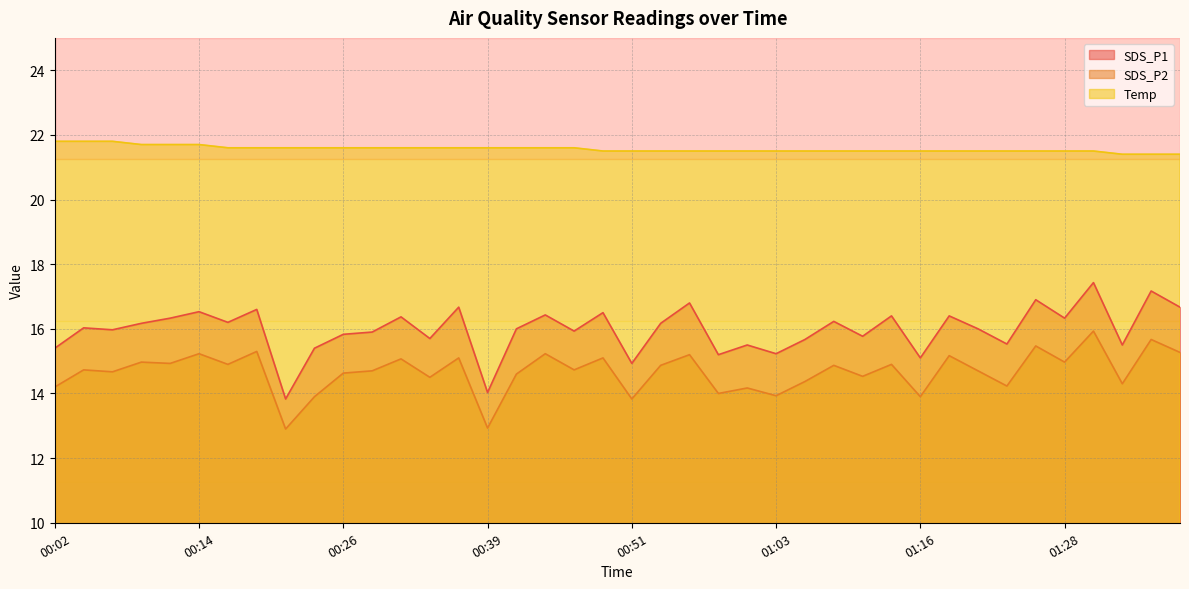

What is the maximum value for Temp?

21.8